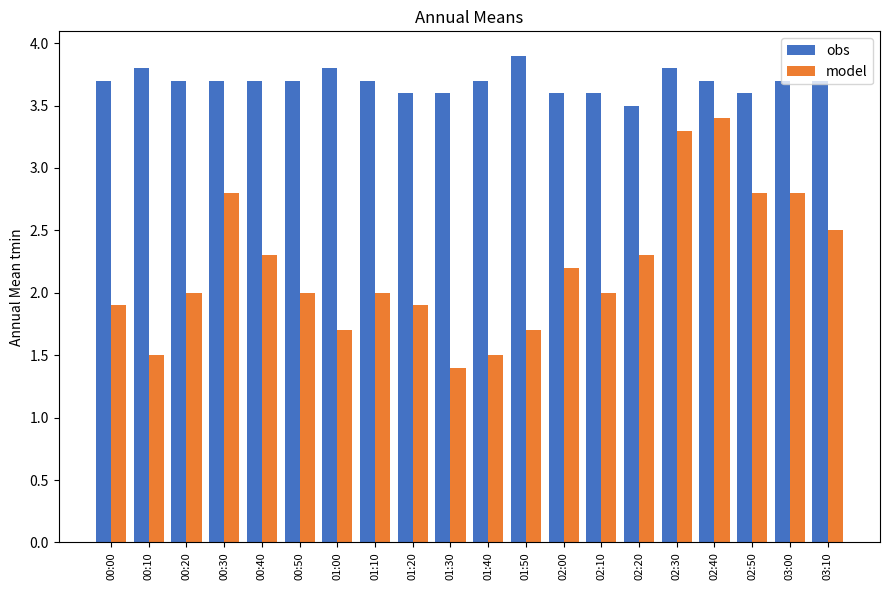

What is the approximate value of model at 02:40?

3.4